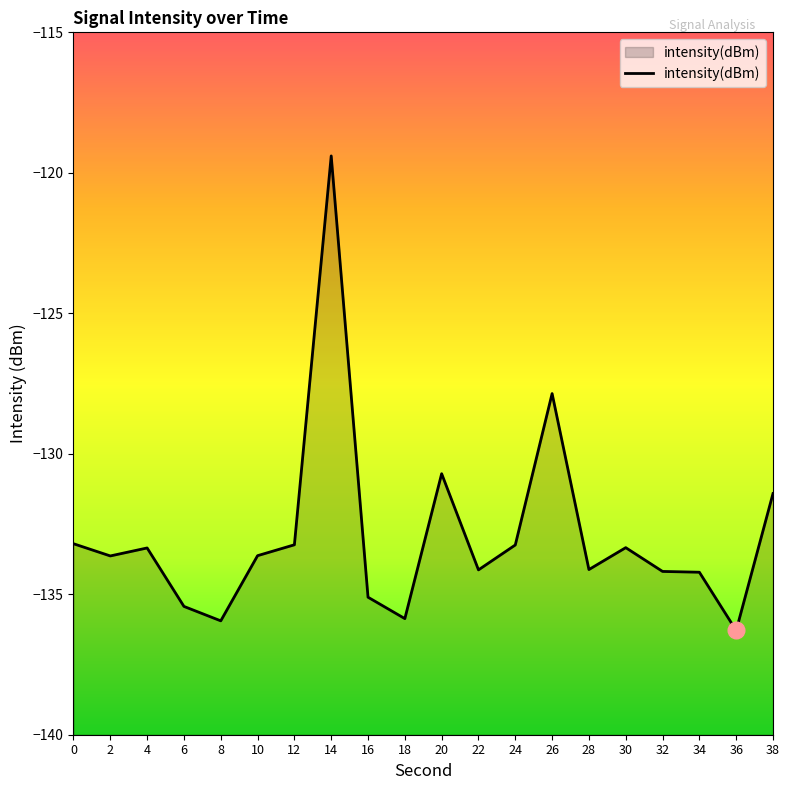

Which category has the lowest value across all series?

36